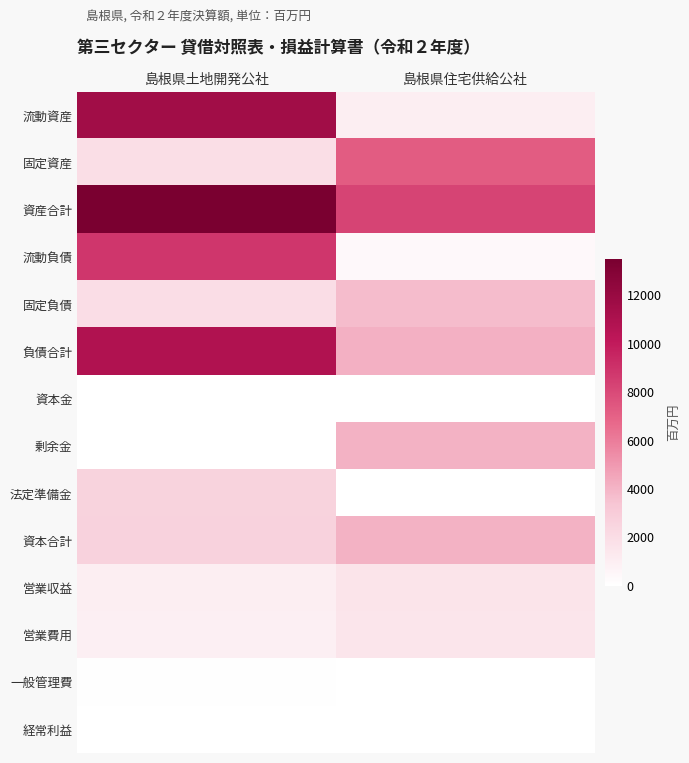

List the series in order of their peak value, highest first.

資産合計, 流動資産, 負債合計, 流動負債, 固定資産, 資本合計, 剰余金, 固定負債, 法定準備金, 営業収益, 営業費用, 一般管理費, 経常利益, 資本金